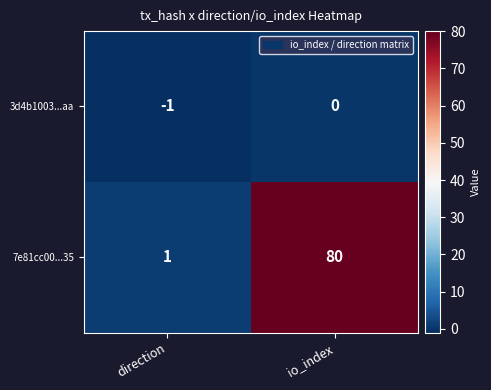

What is the difference between the 7e81cc00...35 values at direction and io_index?

79